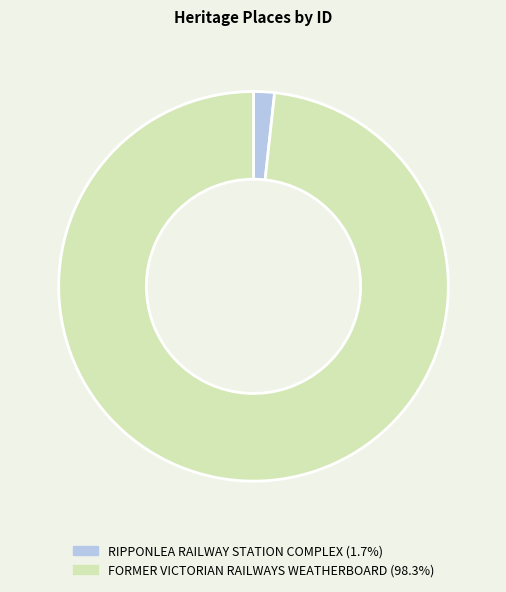

How many segments does this pie chart have?

2